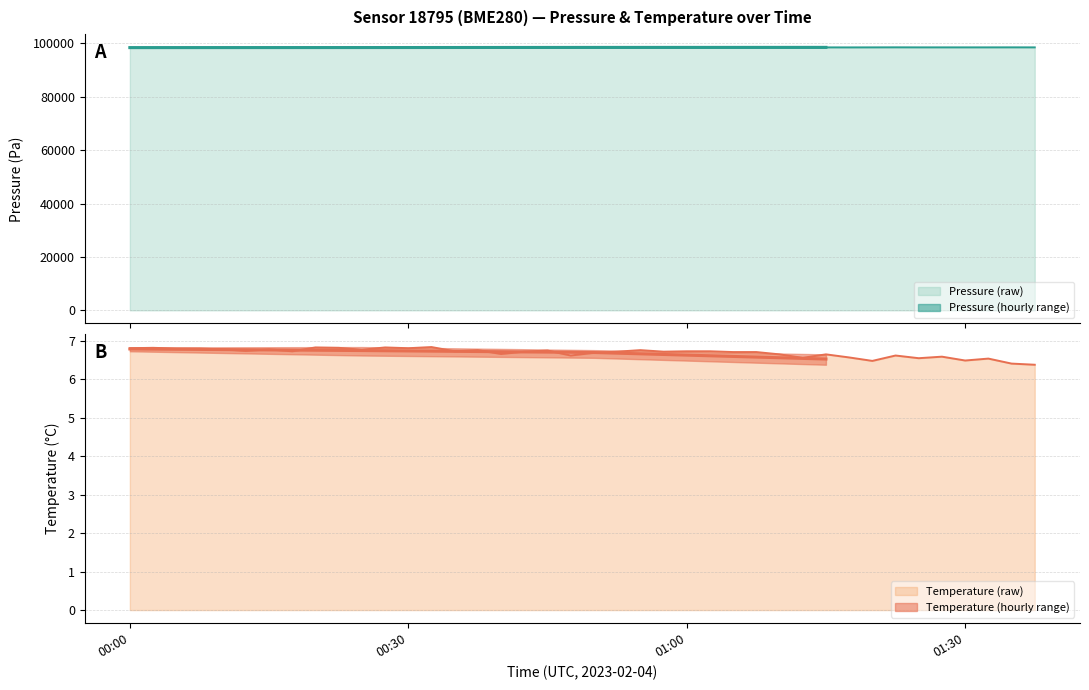

True or false: pressure has more than 1 interior local peaks.

False